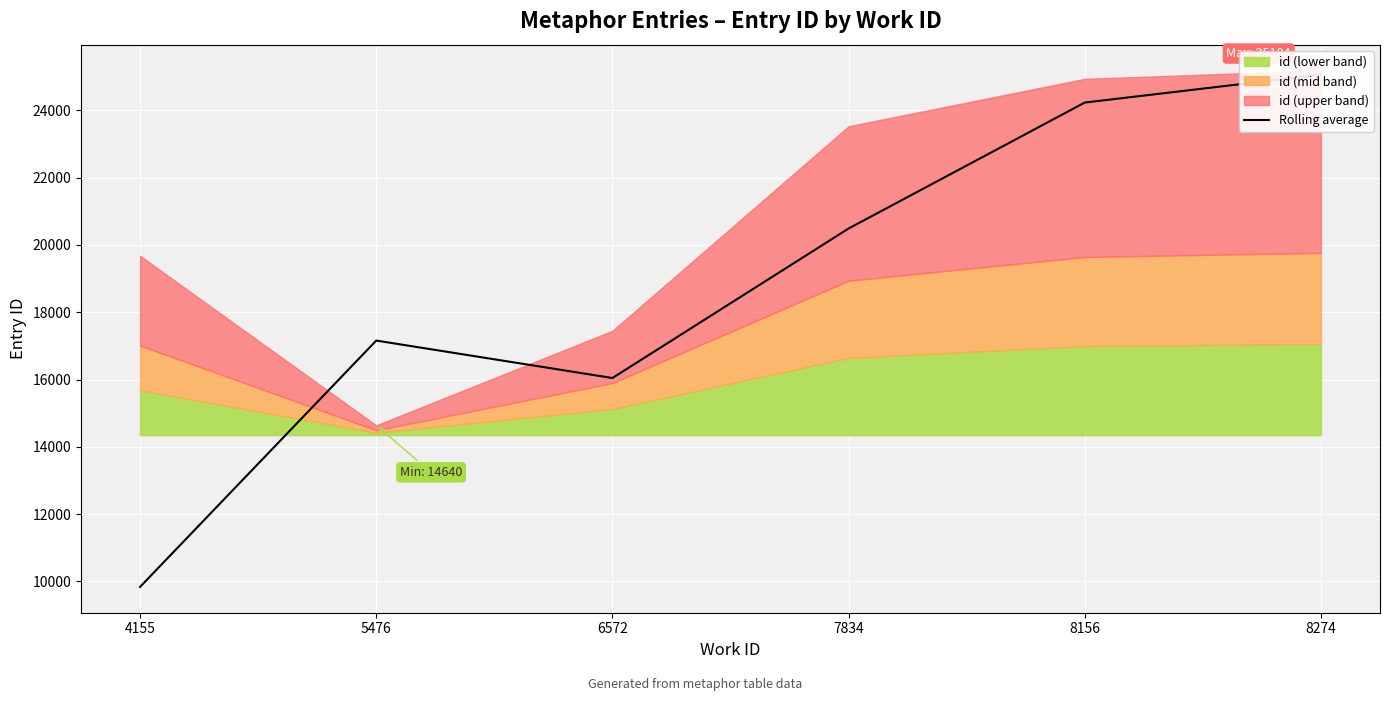

Reading left to right, what are all the values shown in this chart?

9838.5	17158.5	16045.5	20488.5	24231.0	25060.0